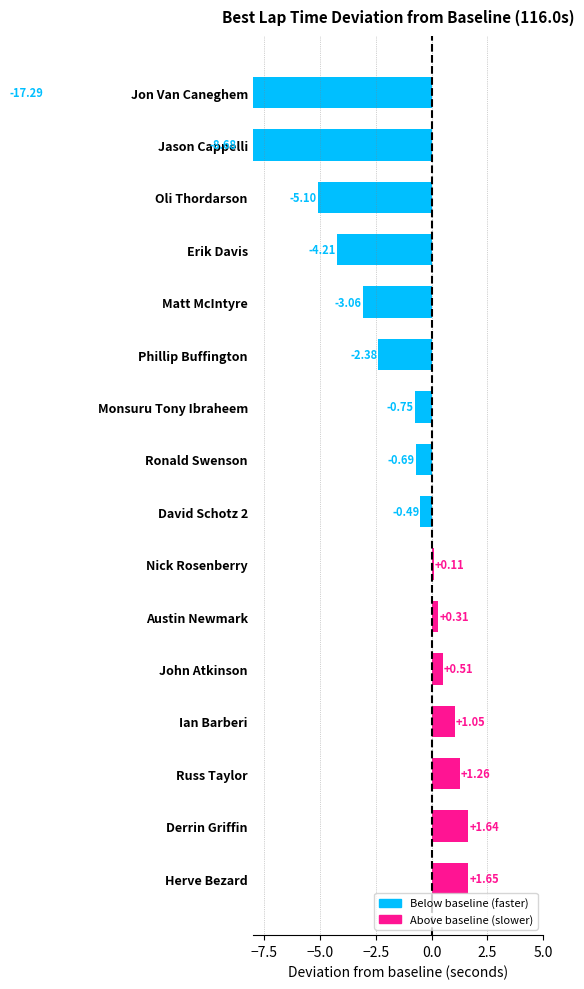

What is the difference between the values at Austin Newmark and Herve Bezard?

1.3